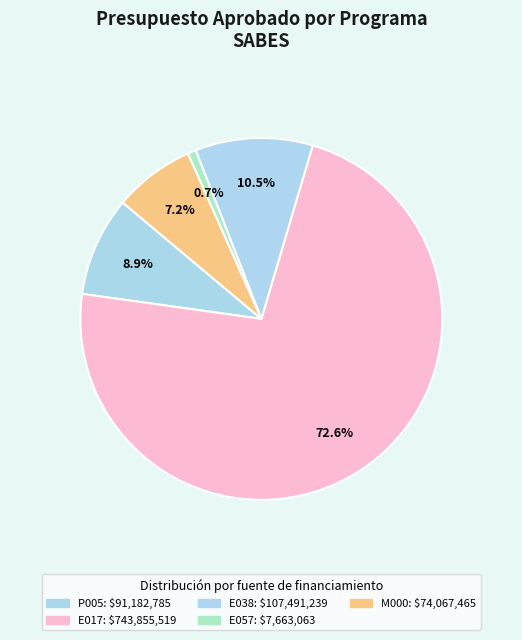

Which slice is the largest?

E017-Estatales-propios(2)